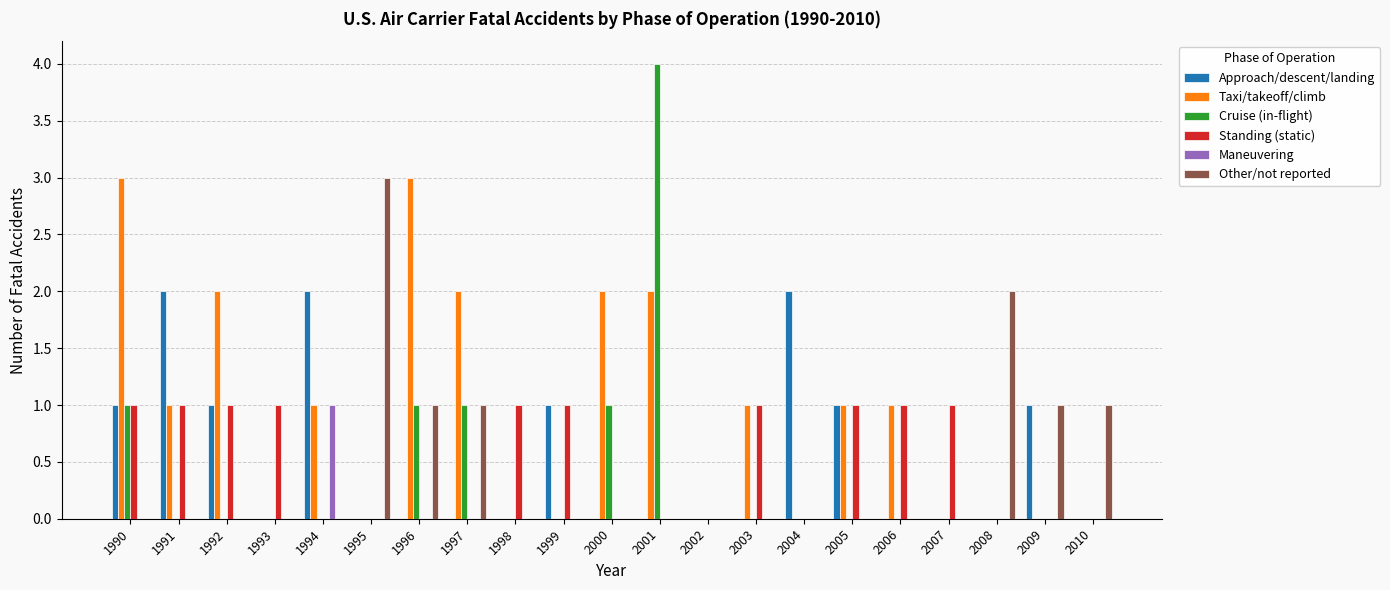

Reading left to right, extract all data points from this chart.

Approach/descent/landing: 1990=1	1991=2	1992=1	1993=0	1994=2	1995=0	1996=0	1997=0	1998=0	1999=1	2000=0	2001=0	2002=0	2003=0	2004=2	2005=1	2006=0	2007=0	2008=0	2009=1	2010=0
Taxi/takeoff/climb: 1990=3	1991=1	1992=2	1993=0	1994=1	1995=0	1996=3	1997=2	1998=0	1999=0	2000=2	2001=2	2002=0	2003=1	2004=0	2005=1	2006=1	2007=0	2008=0	2009=0	2010=0
Cruise (in-flight): 1990=1	1991=0	1992=0	1993=0	1994=0	1995=0	1996=1	1997=1	1998=0	1999=0	2000=1	2001=4	2002=0	2003=0	2004=0	2005=0	2006=0	2007=0	2008=0	2009=0	2010=0
Standing (static): 1990=1	1991=1	1992=1	1993=1	1994=0	1995=0	1996=0	1997=0	1998=1	1999=1	2000=0	2001=0	2002=0	2003=1	2004=0	2005=1	2006=1	2007=1	2008=0	2009=0	2010=0
Maneuvering: 1990=0	1991=0	1992=0	1993=0	1994=1	1995=0	1996=0	1997=0	1998=0	1999=0	2000=0	2001=0	2002=0	2003=0	2004=0	2005=0	2006=0	2007=0	2008=0	2009=0	2010=0
Other/not reported: 1990=0	1991=0	1992=0	1993=0	1994=0	1995=3	1996=1	1997=1	1998=0	1999=0	2000=0	2001=0	2002=0	2003=0	2004=0	2005=0	2006=0	2007=0	2008=2	2009=1	2010=1